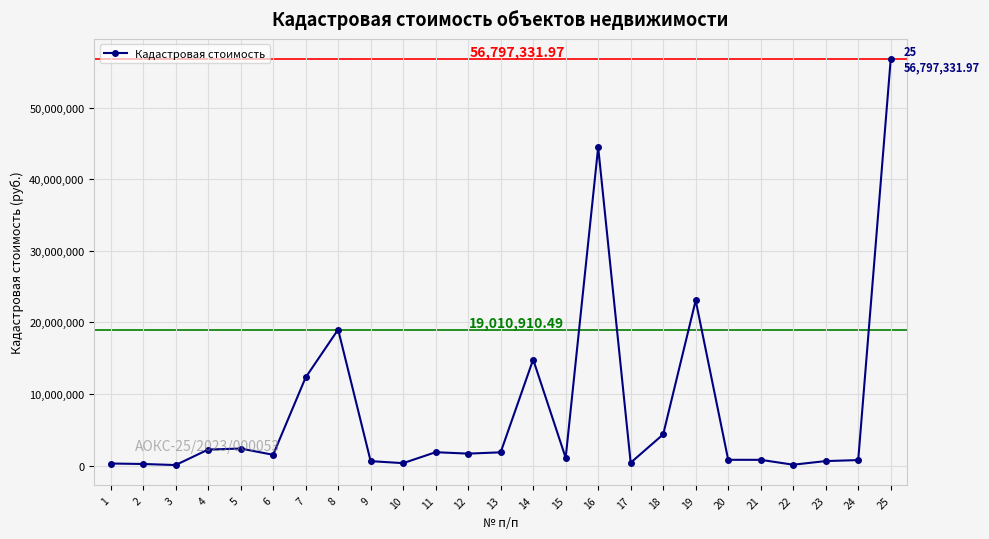

True or false: the data shows 1850868.0 at 13.

True